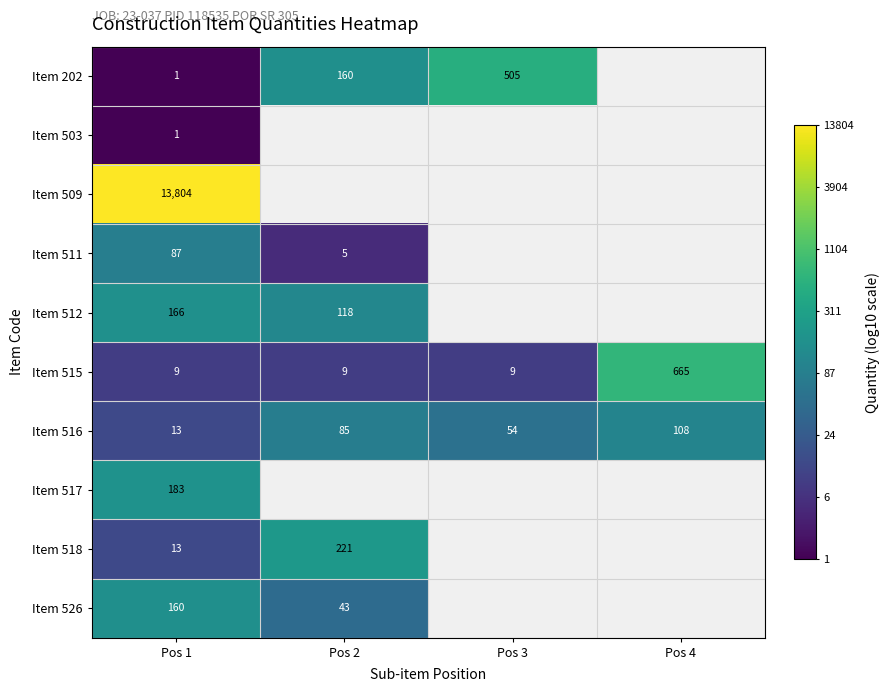

What is the smallest value displayed?

0.3